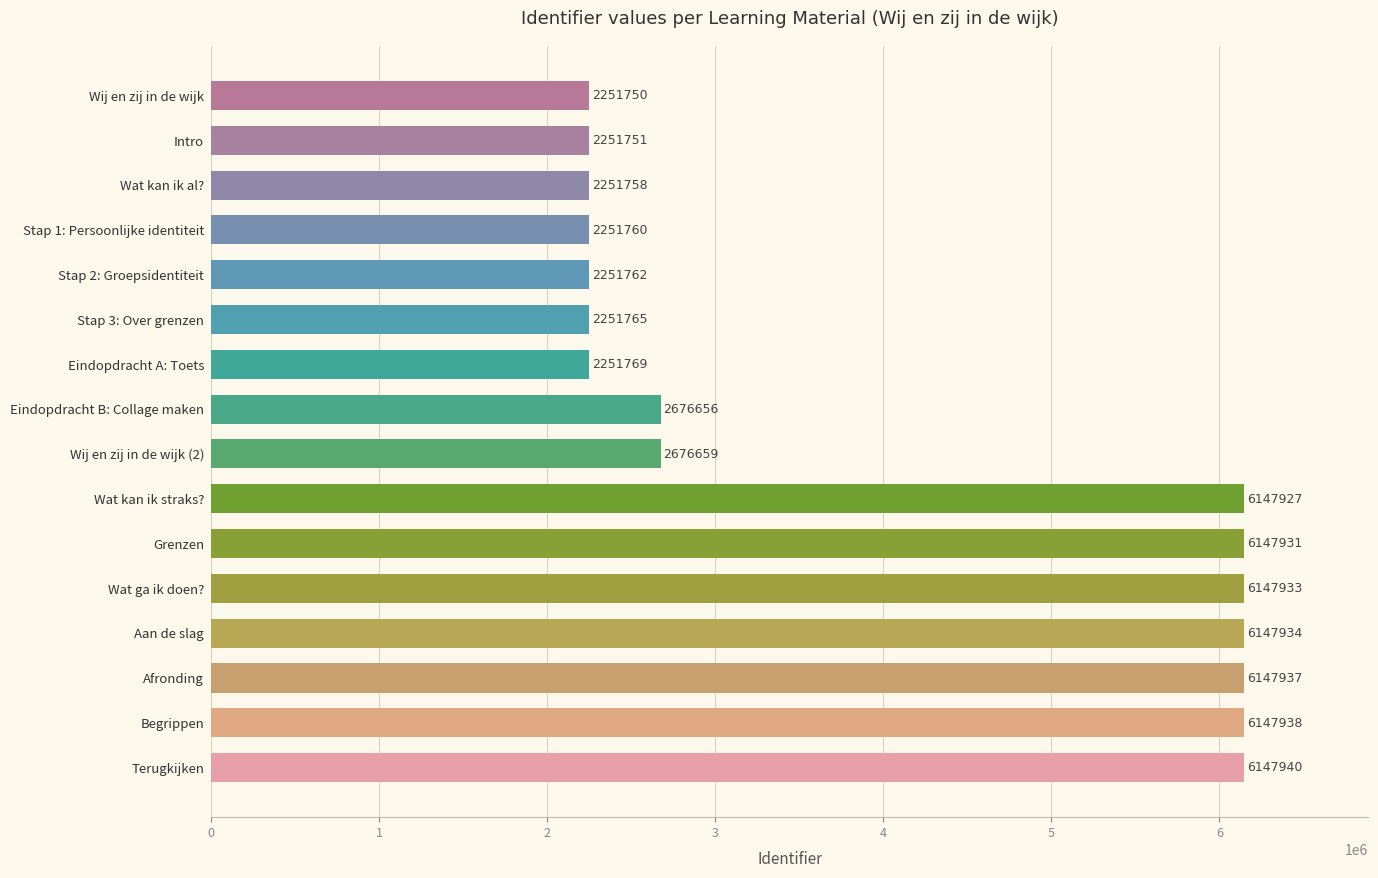

Rank the categories by value from lowest to highest.

Wij en zij in de wijk, Intro, Wat kan ik al?, Stap 1: Persoonlijke identiteit, Stap 2: Groepsidentiteit, Stap 3: Over grenzen, Eindopdracht A: Toets, Eindopdracht B: Collage maken, Wij en zij in de wijk (2), Wat kan ik straks?, Grenzen, Wat ga ik doen?, Aan de slag, Afronding, Begrippen, Terugkijken